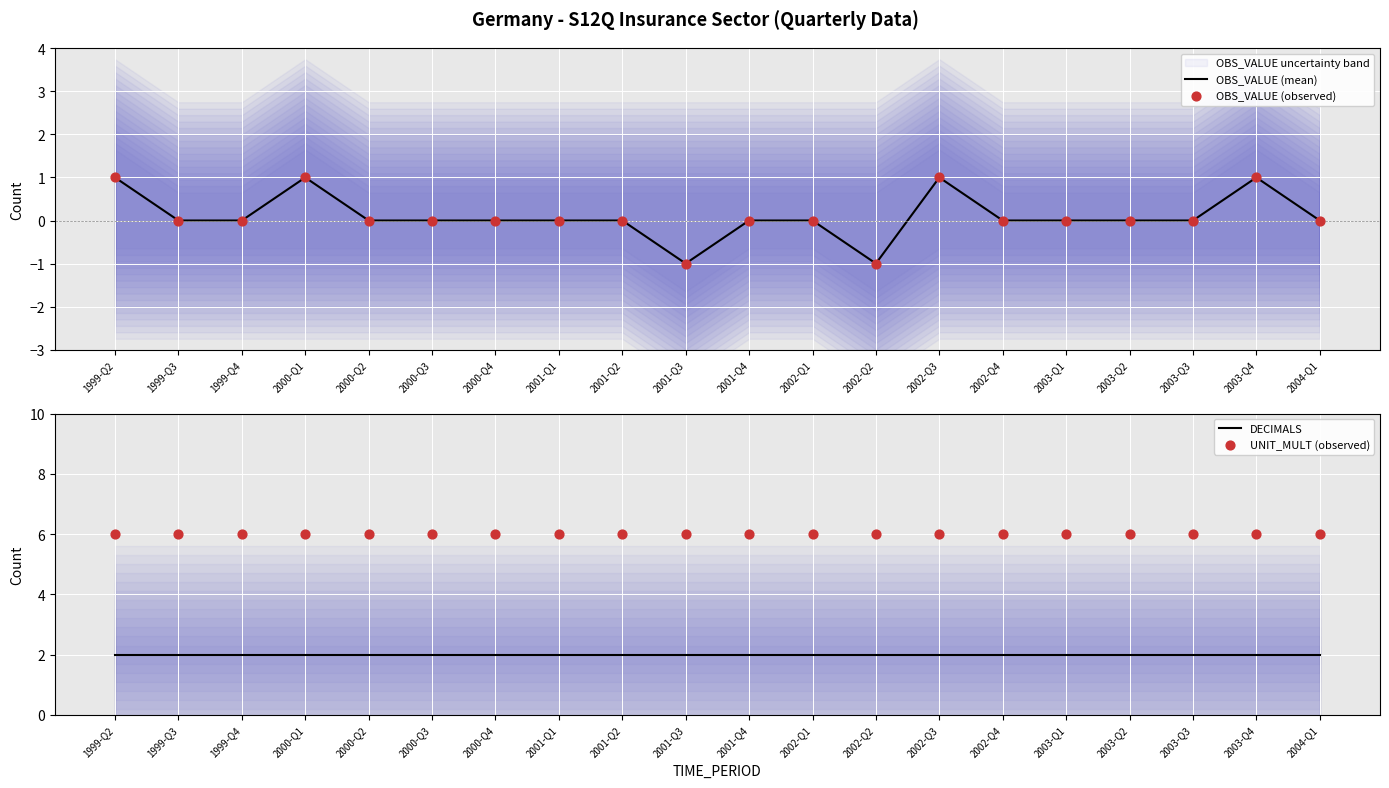

Is the value of DECIMALS at 2001-Q4 greater than the value of UNIT_MULT (observed) at 2003-Q3?

No